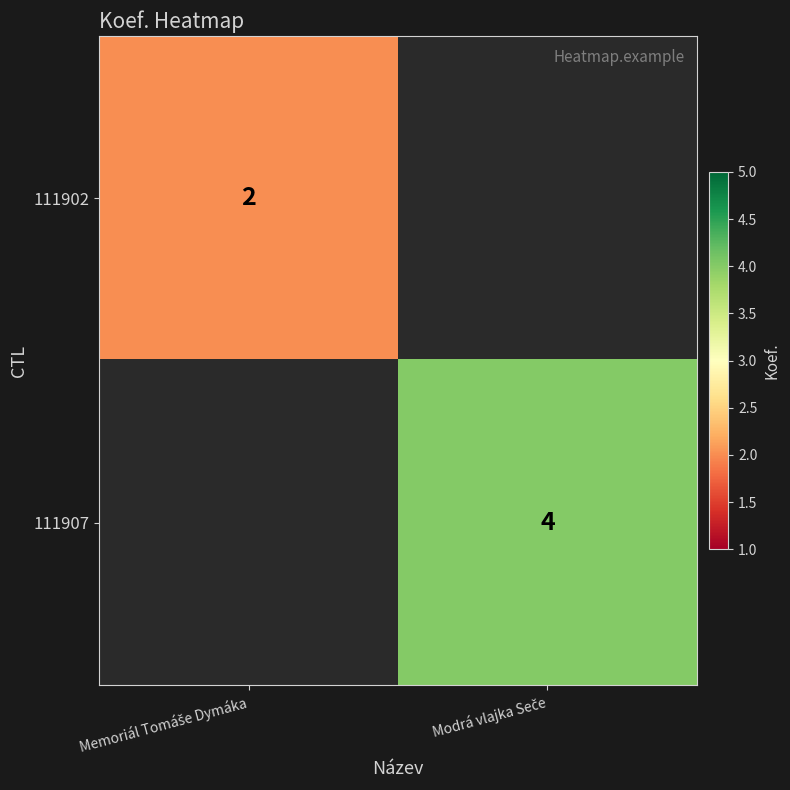

How many positive values does the 111907 series have?

1